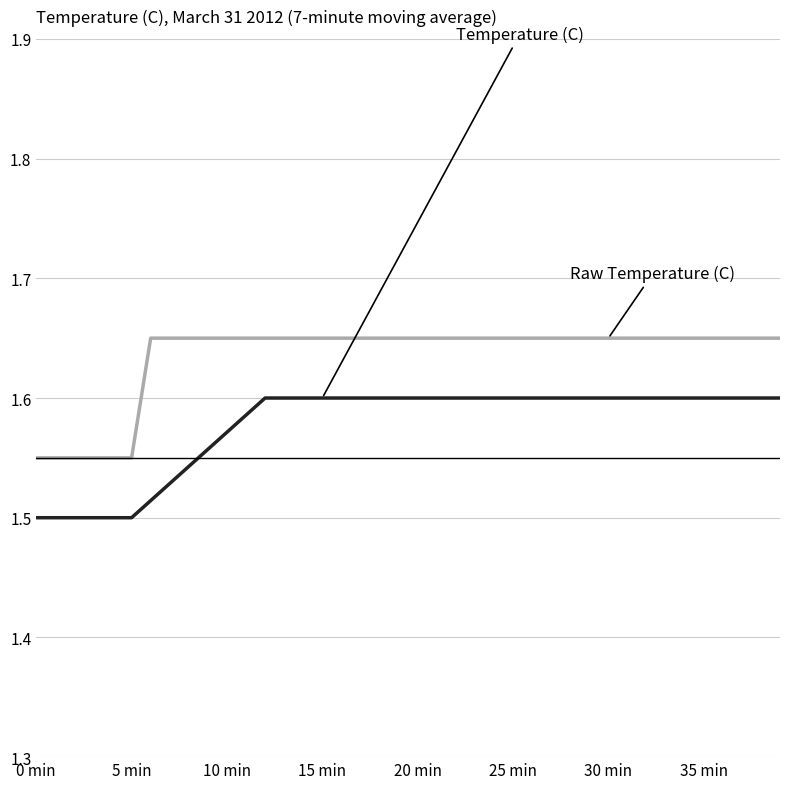

Does the chart display data point markers on the line(s)?

No